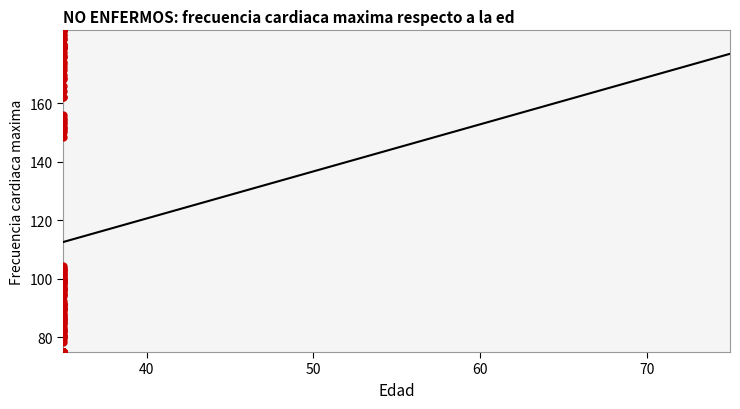

What Y value in the scatter plot is closest to 130?

148.5